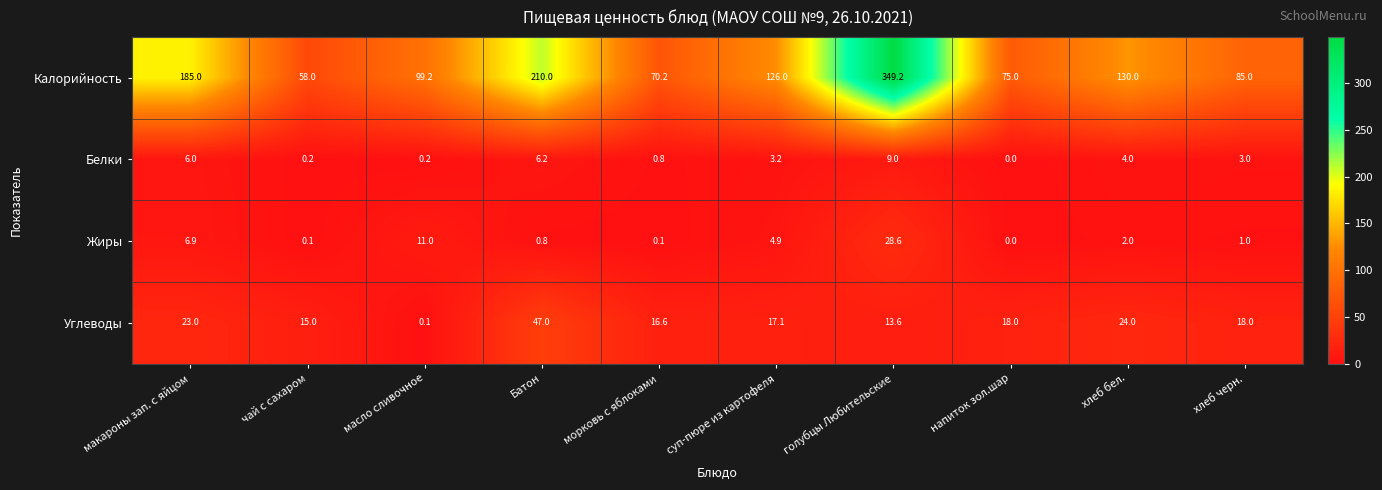

At which category is the sum across all series the highest?

голубцы Любительские